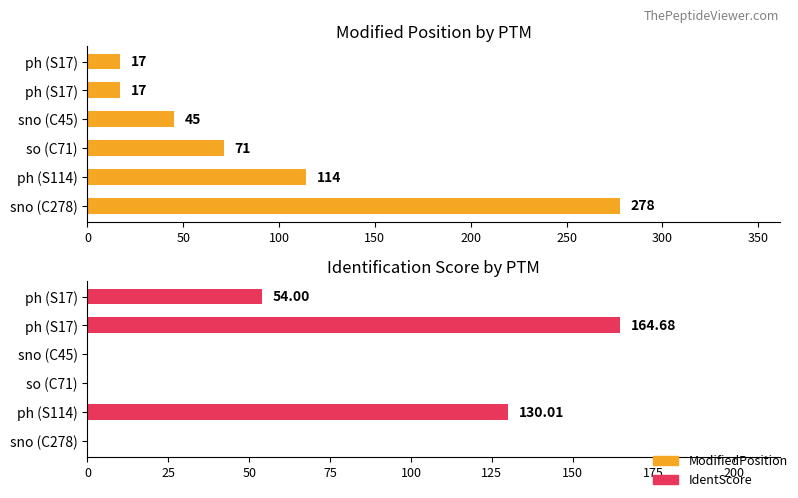

What is the value of the IdentScore bar at the 2nd from the left?

164.7